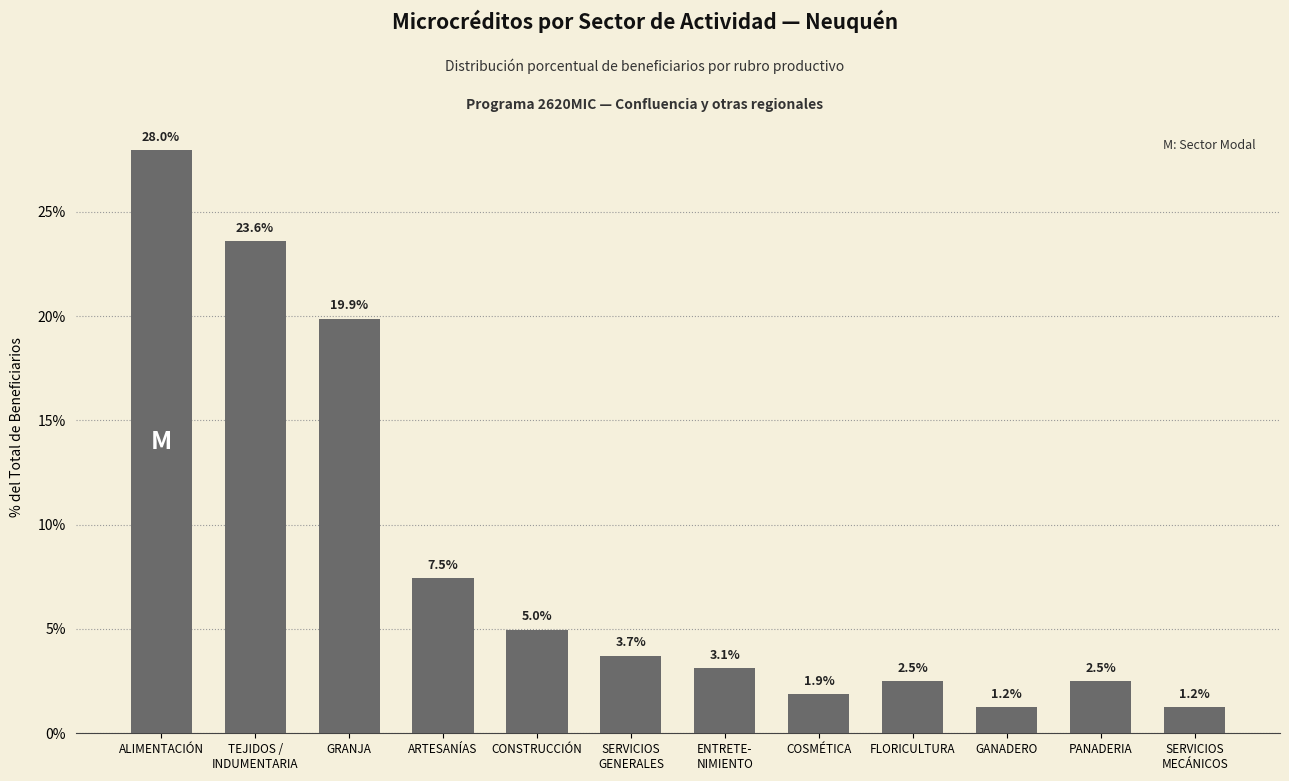

What is the smallest value displayed?

1.2